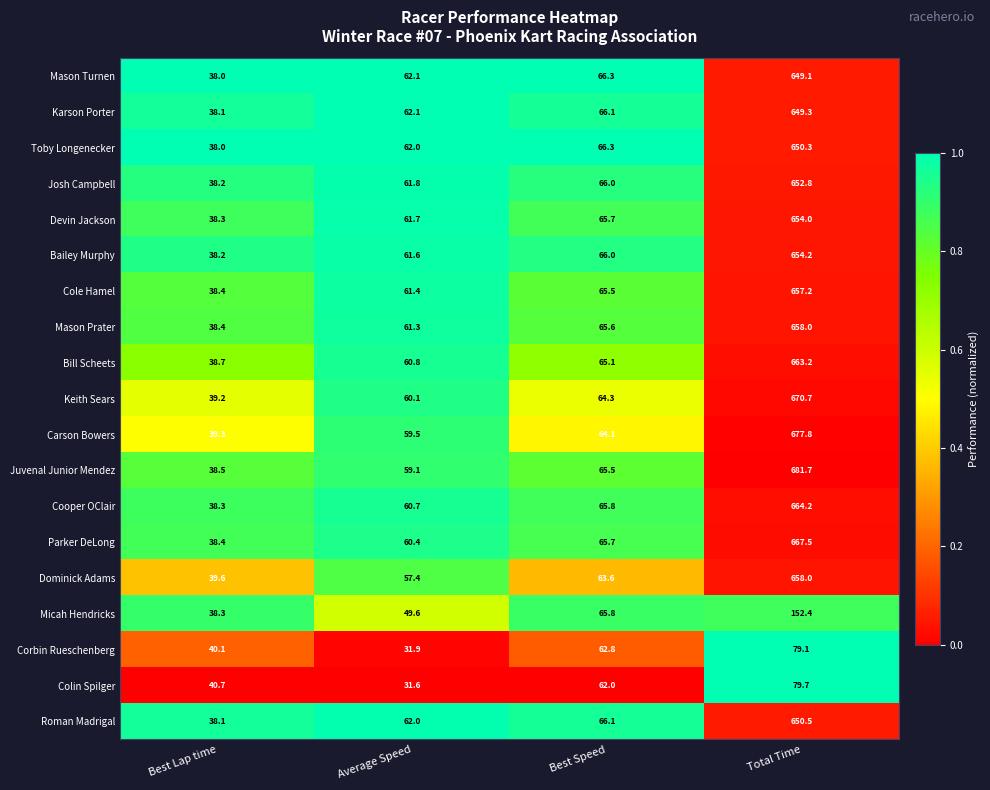

List the labels in order of Mason Turnen value, largest first.

Total Time, Best Speed, Average Speed, Best Lap time